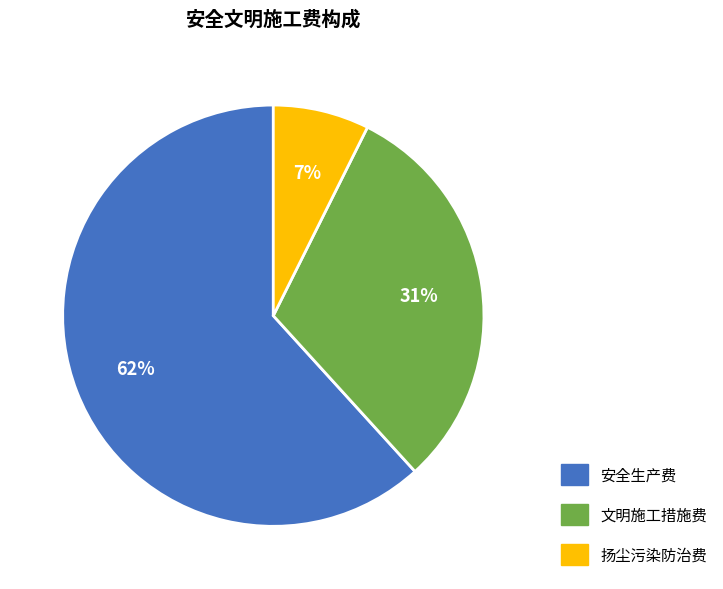

Do 文明施工措施费 and 扬尘污染防治费 together represent more than half of the pie?

No